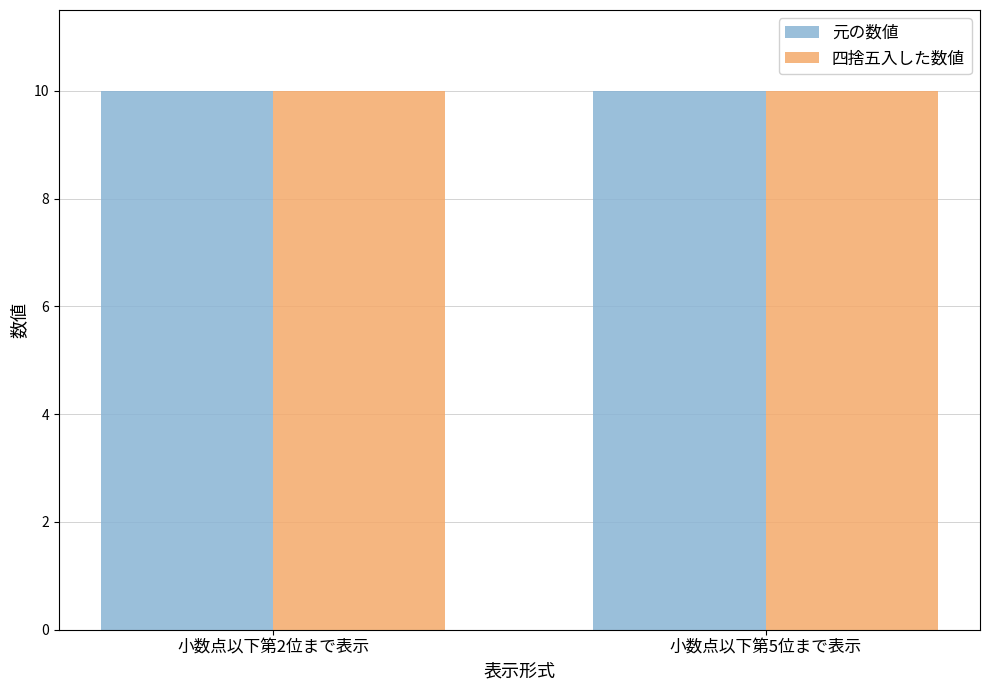

Reading right to left, transcribe all the data shown in this chart.

元の数値: 10.0	10.0
四捨五入した数値: 10.0	10.0